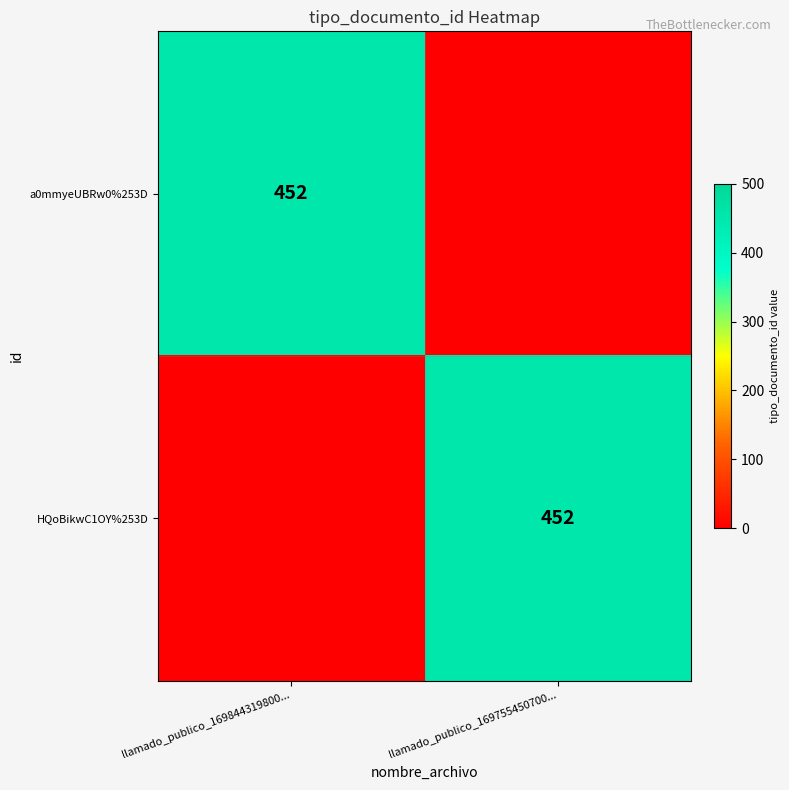

At how many categories does at least one series exceed 348?

2